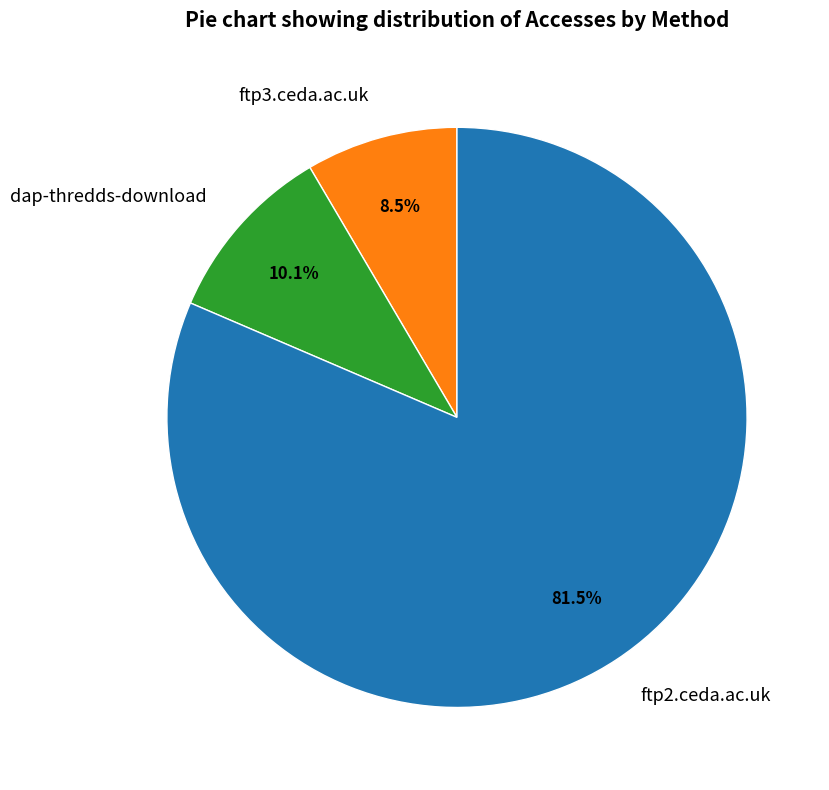

Which has a higher value, dap-thredds-download or ftp3.ceda.ac.uk?

dap-thredds-download